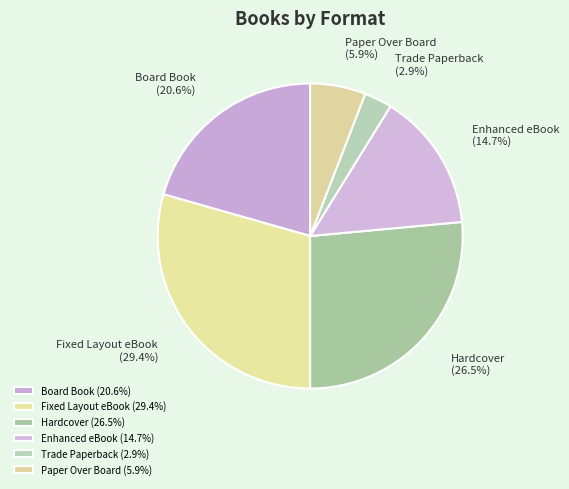

Between Board Book and Hardcover, which is larger?

Hardcover